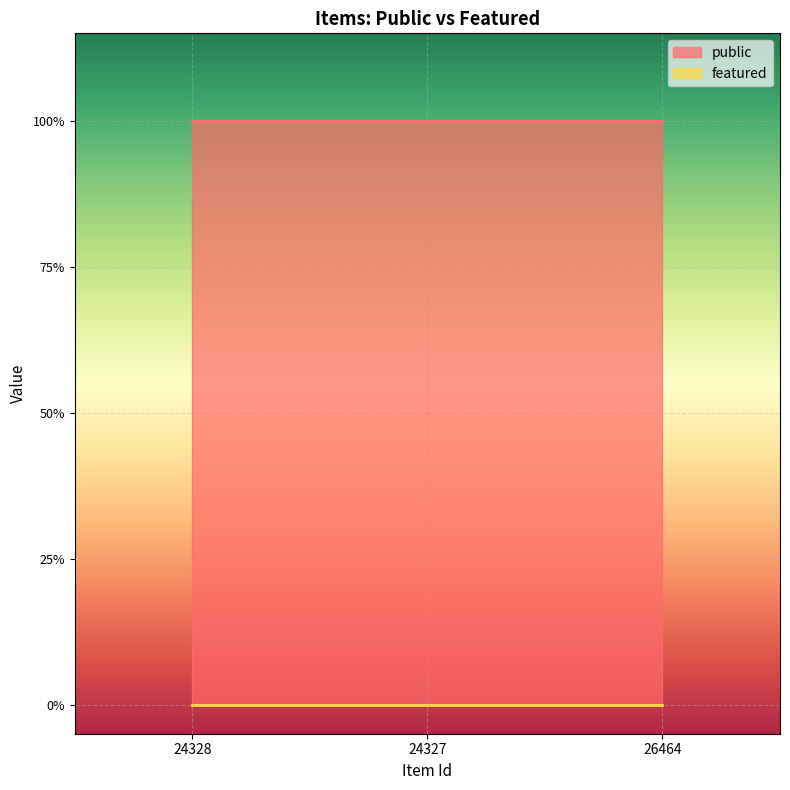

Is the value of featured at 24327 greater than the value of public at 24327?

No